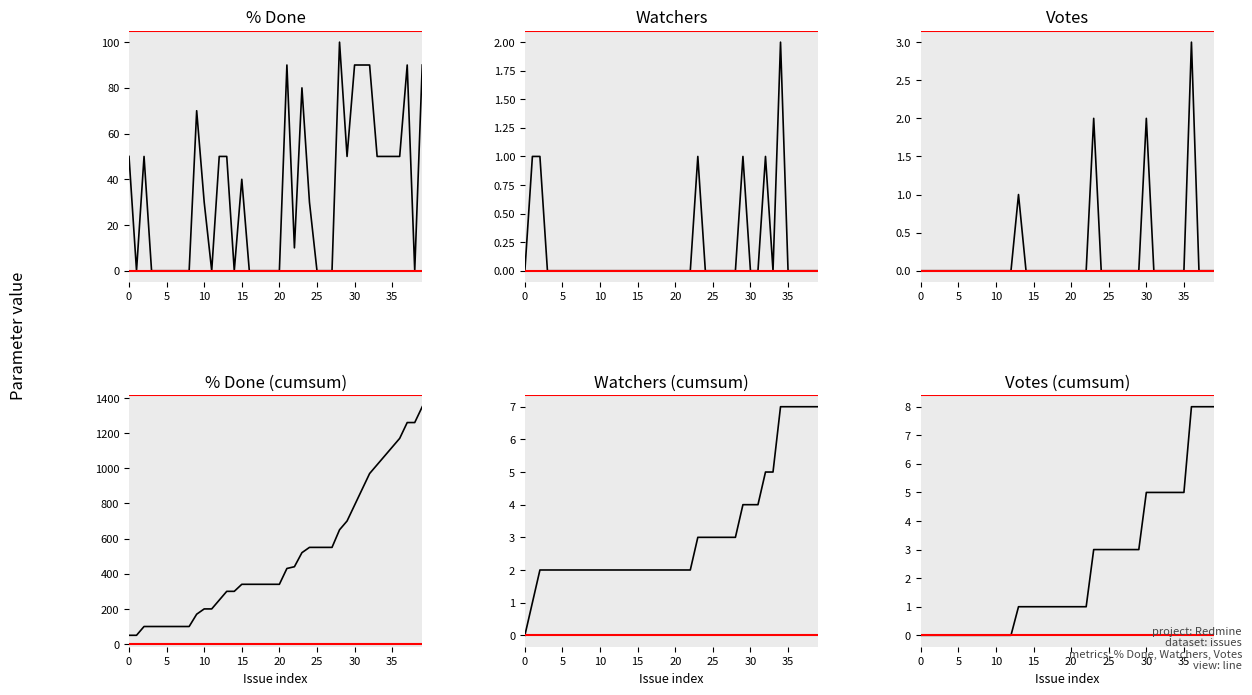

Which series has the largest total across all categories?

% Done